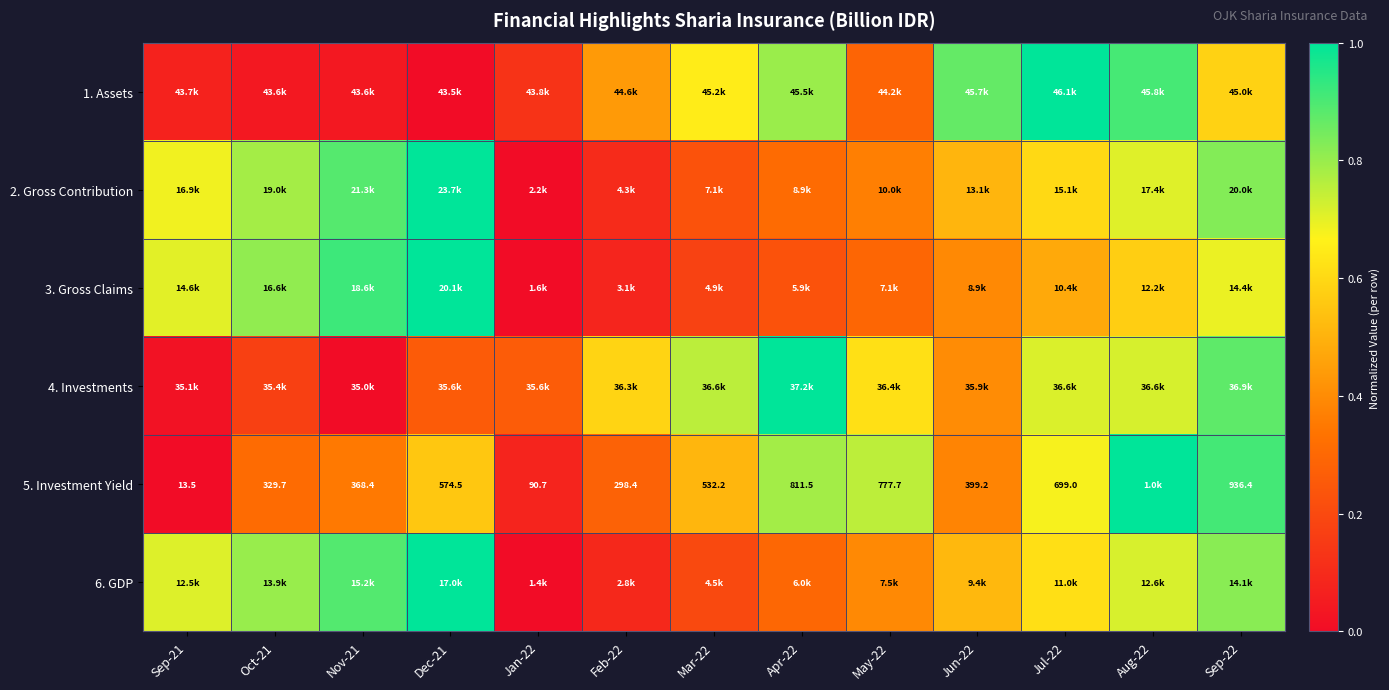

At which label does 6. GDP reach its peak?

Dec-21